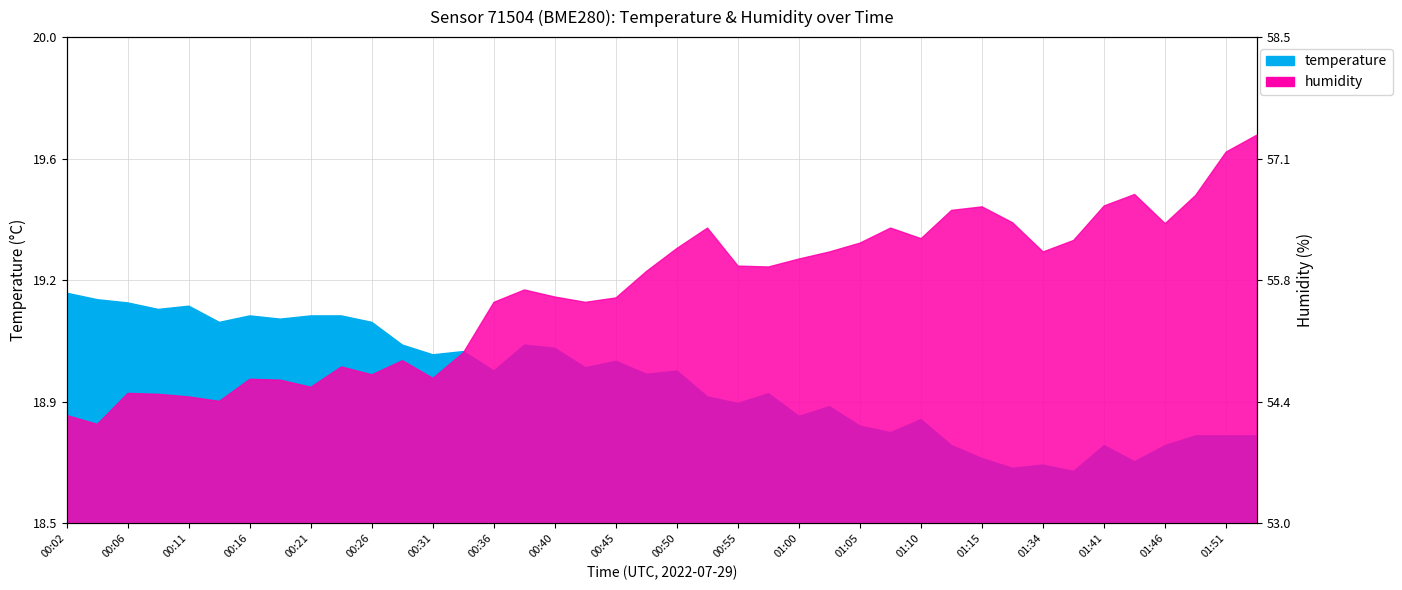

At which category is the sum across all series the highest?

01:54